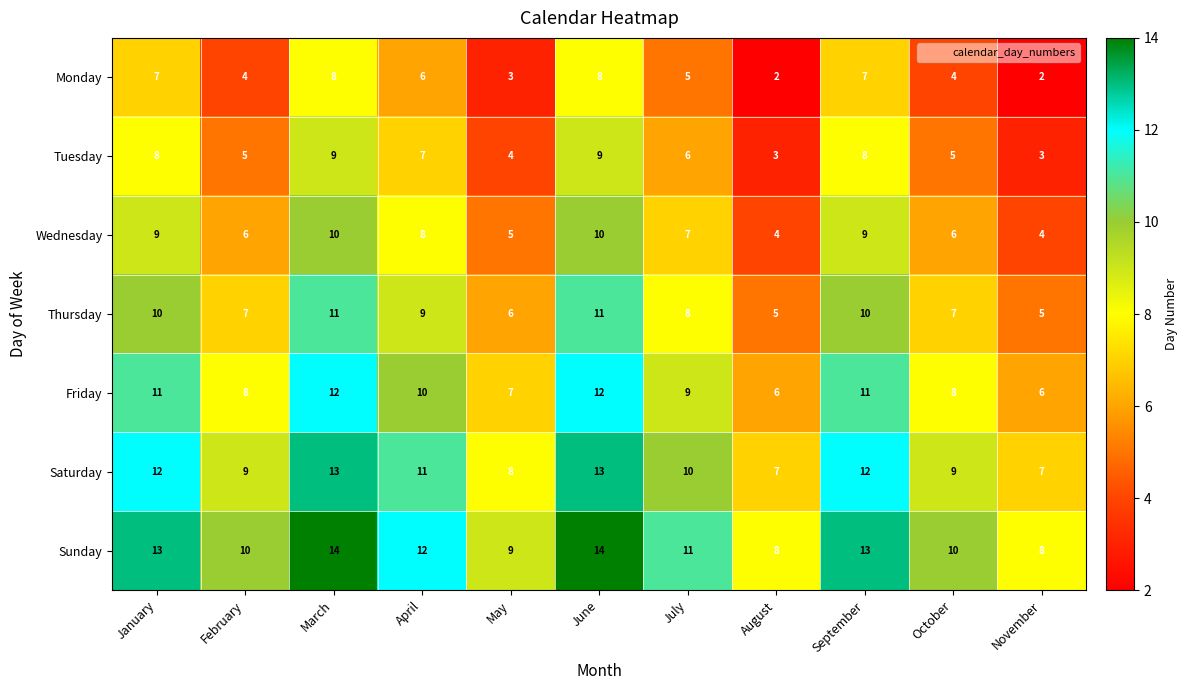

What is the total value across all series at January?

70